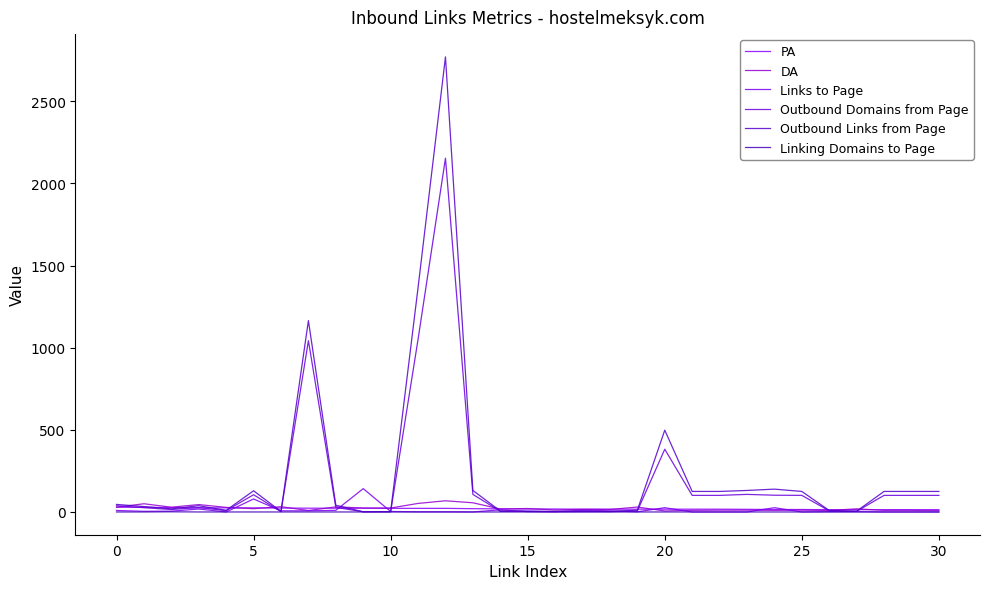

Which category has the lowest value across all series?

15